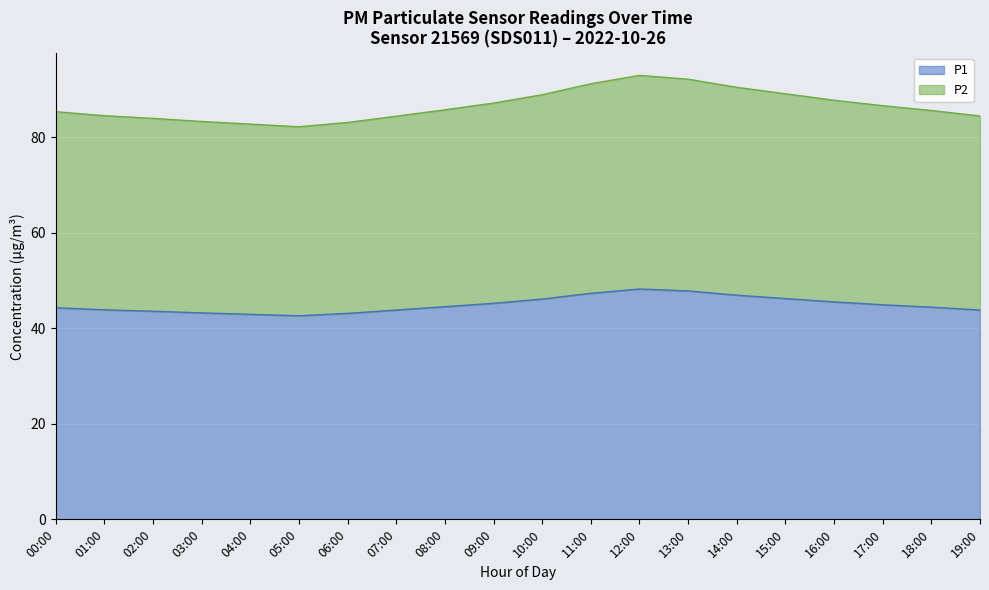

What is the total value across all series at 19:00?

84.4